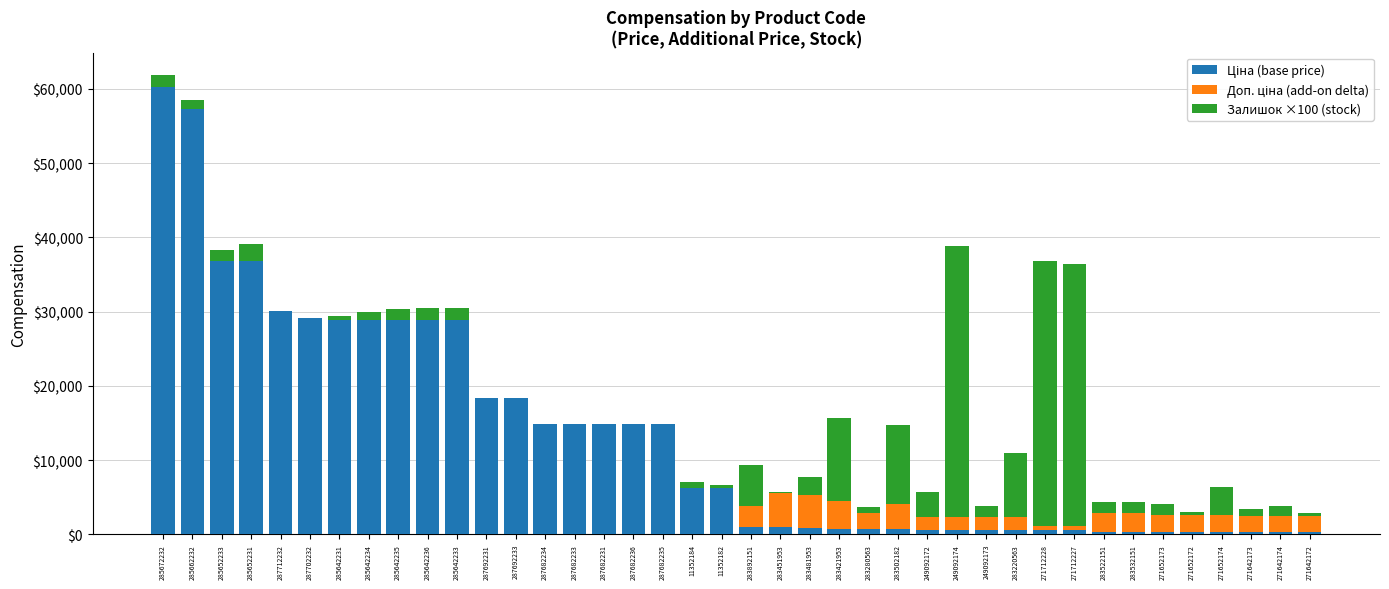

At which category is the sum across all series the highest?

285672232